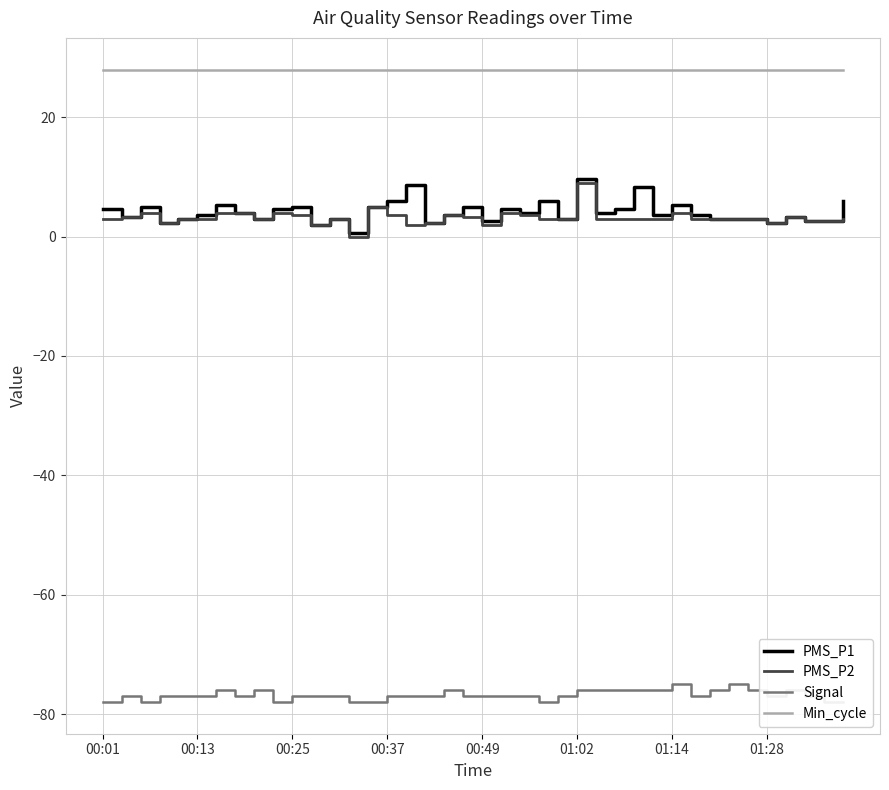

At which label does PMS_P1 first exceed 3?

00:01